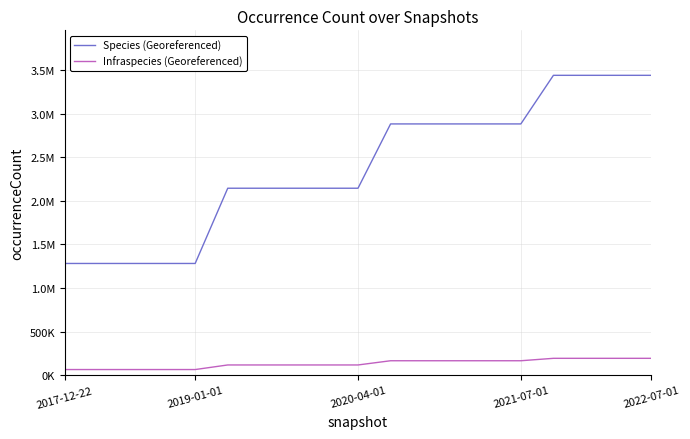

Does the chart have visible grid lines?

Yes